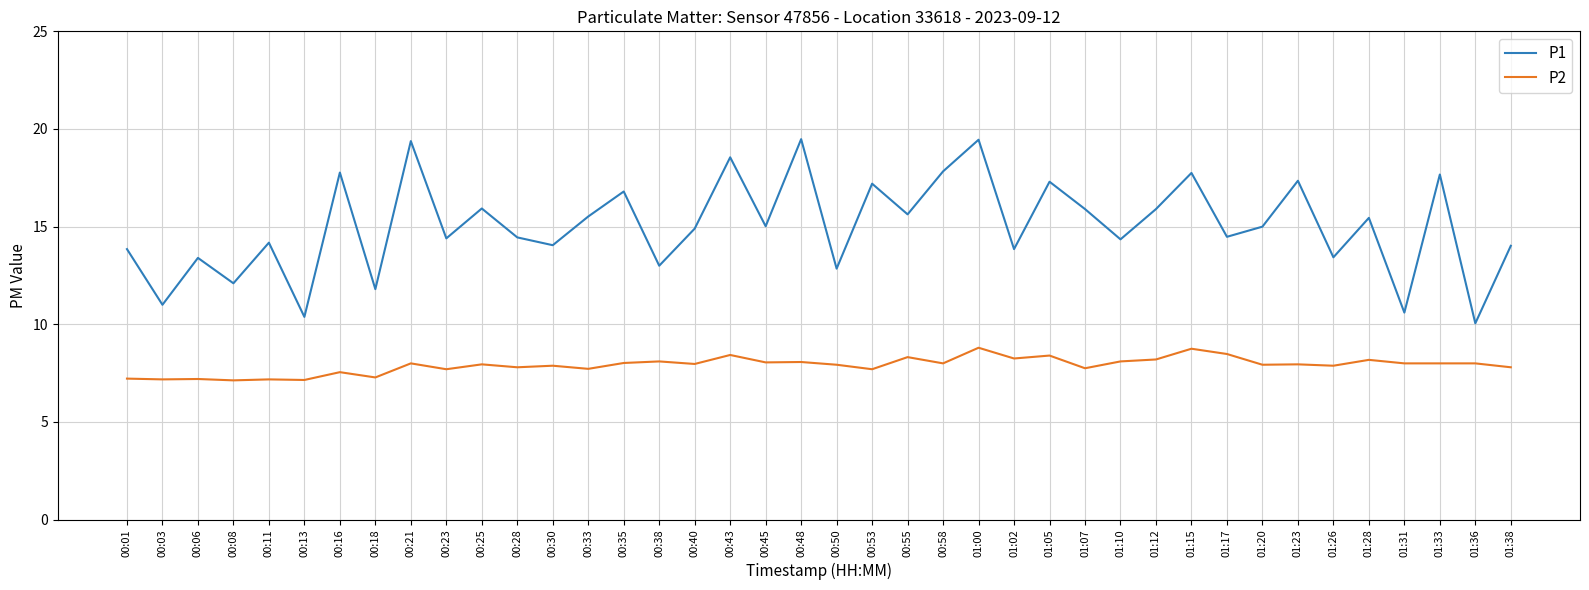

What is the difference between the highest and lowest values at 00:45?

7.0